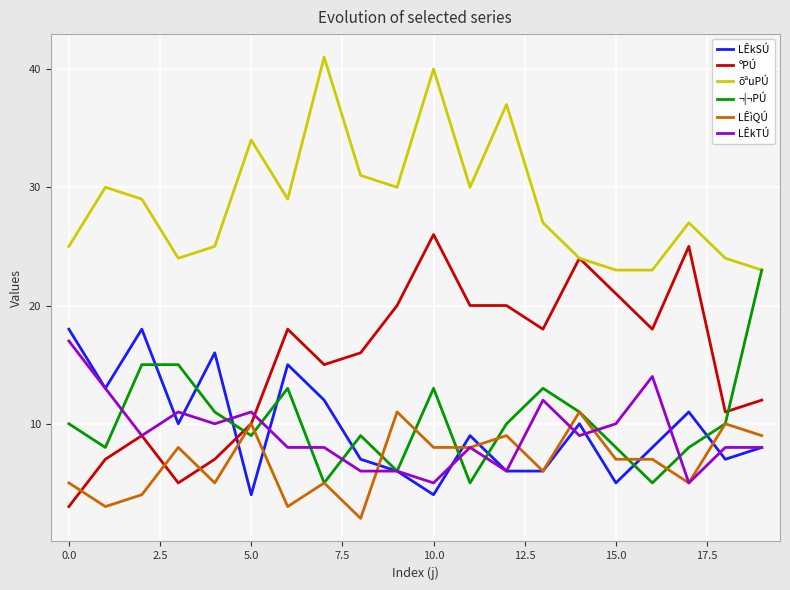

What is the greatest value displayed?

41